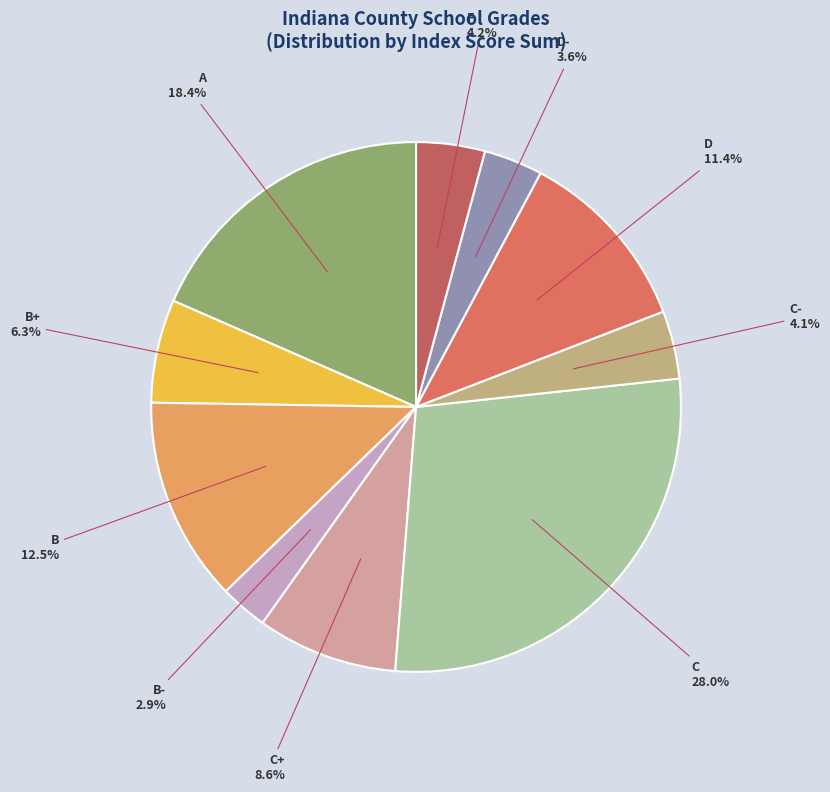

What portion of the pie excludes B+?

93.7%